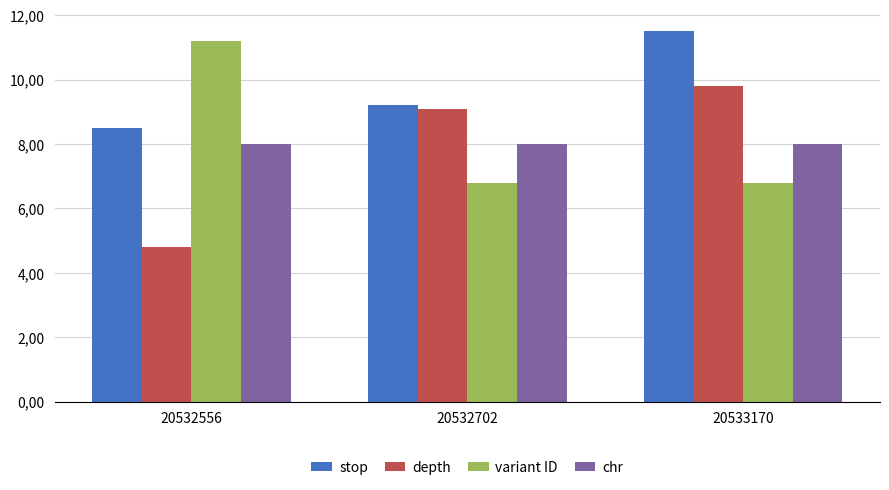

Which has a higher value, 20533170 or 20532556?

20533170